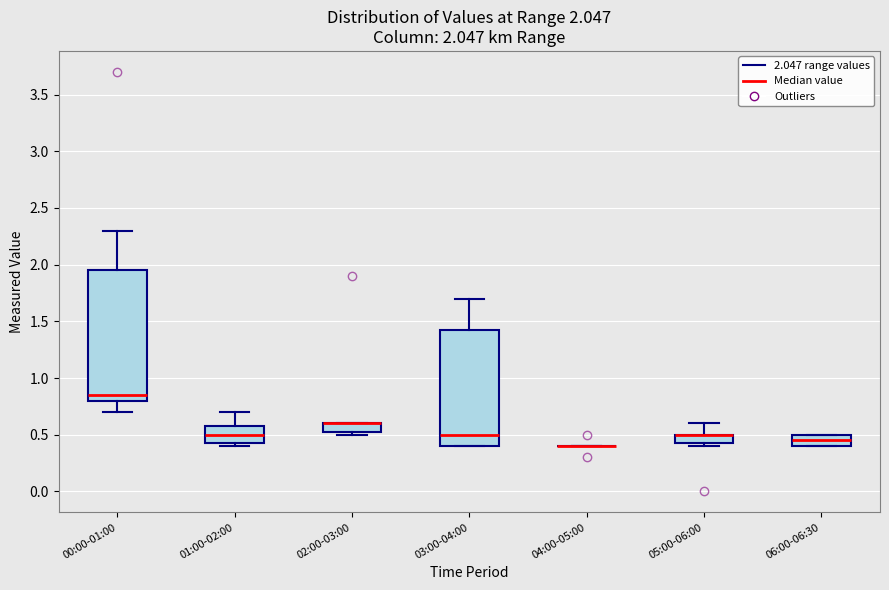

Comparing the boxes themselves (not the whiskers), which one is the tallest?

00:00-01:00